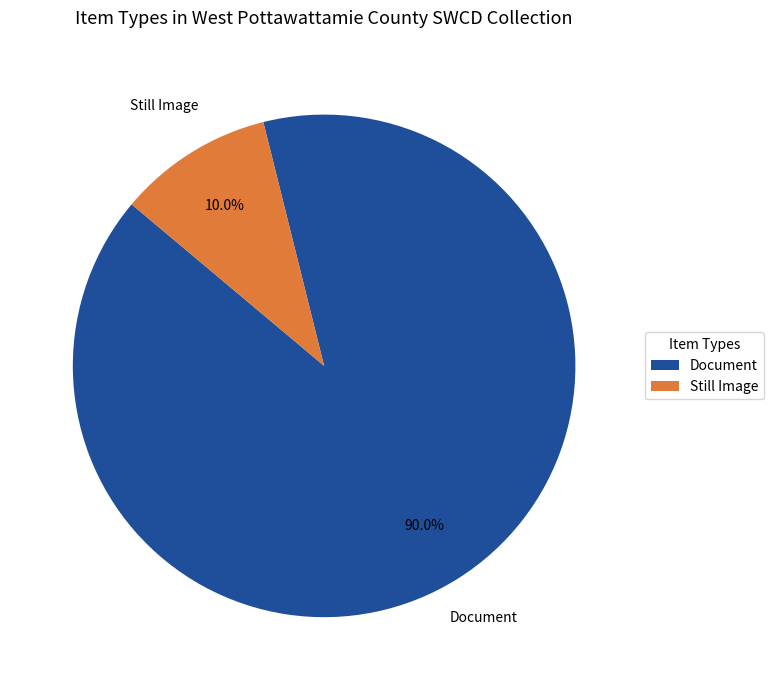

Is there a majority slice in this chart?

Yes